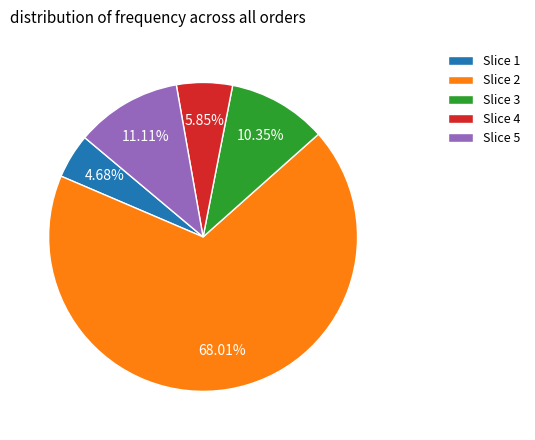

How many segments does this pie chart have?

5